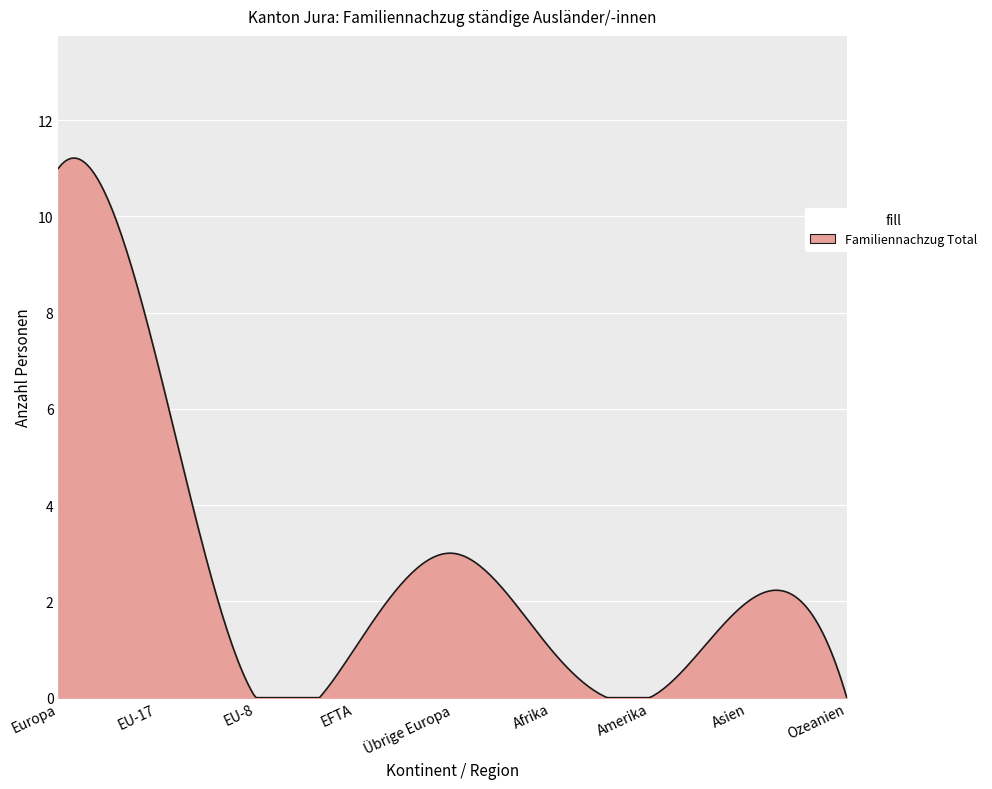

What is the greatest value displayed?

11.2